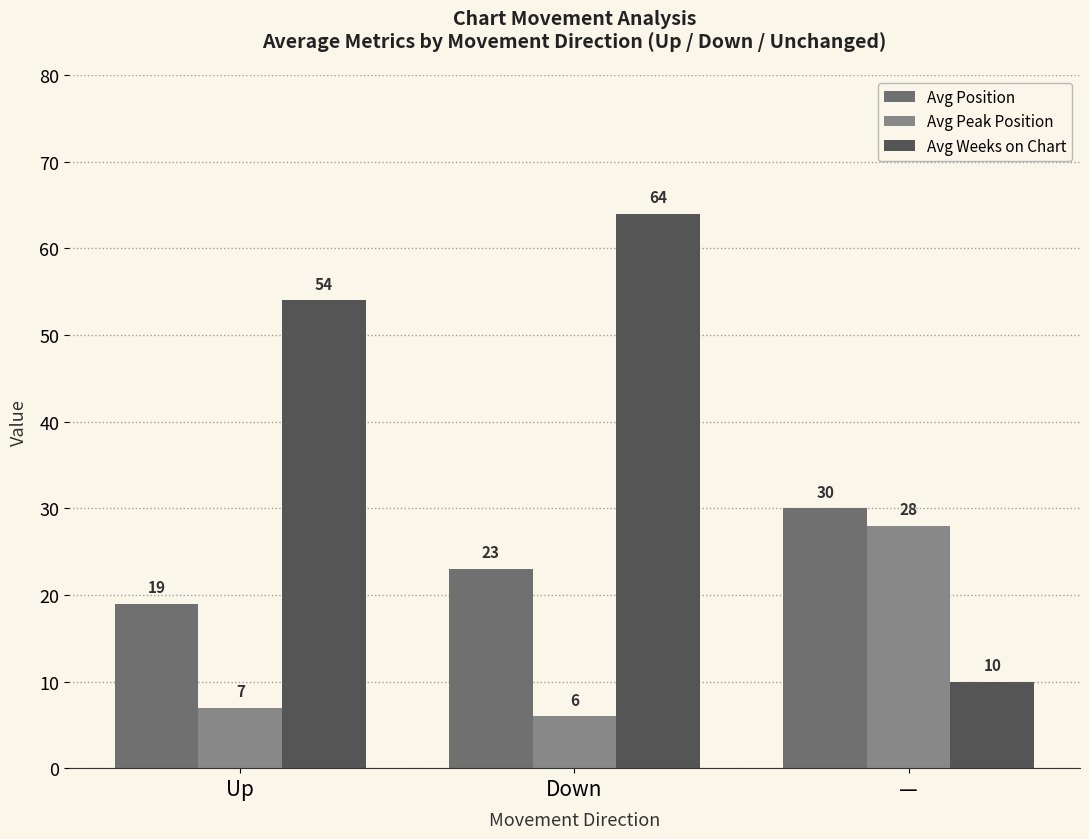

How many values in the Avg Weeks on Chart series are below 54?

1